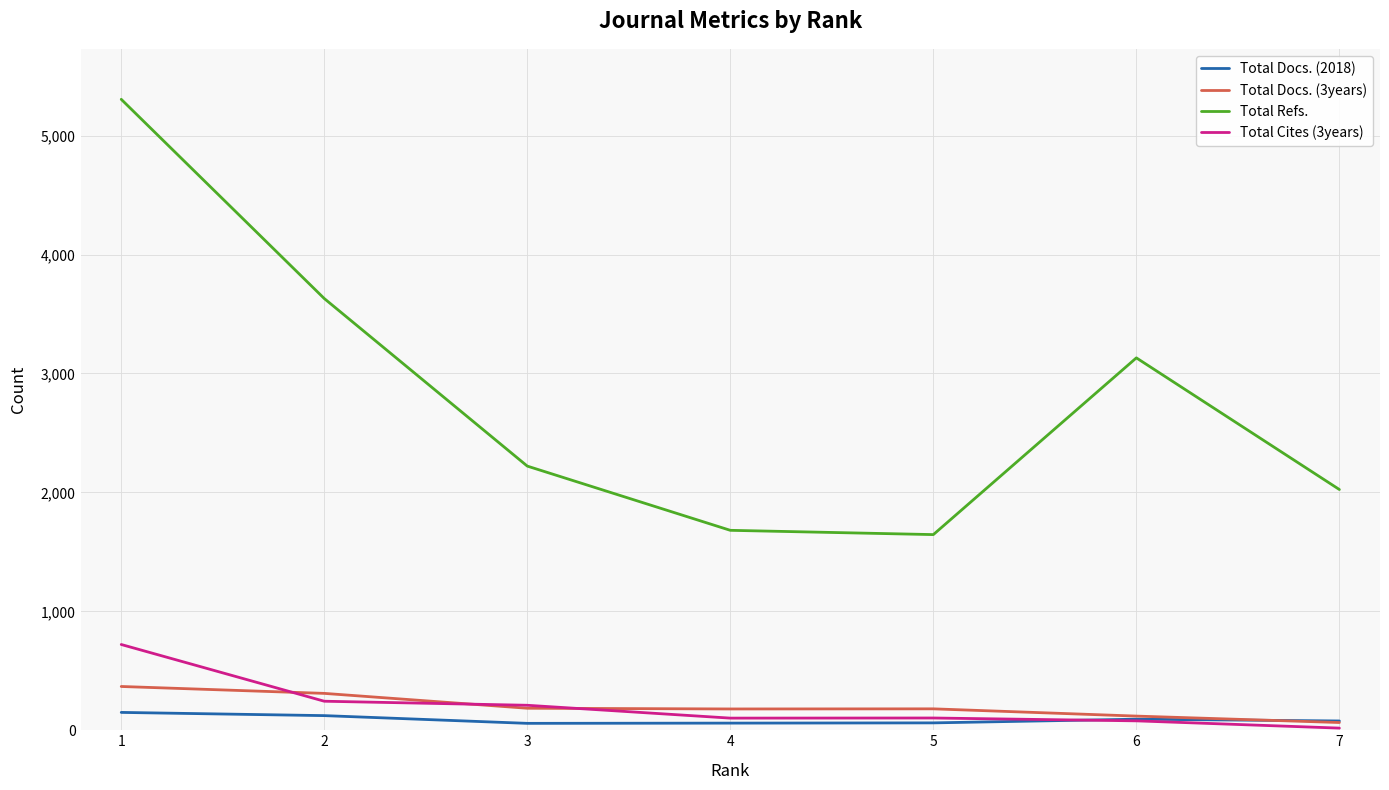

Which series changed the most between 2 and 3?

Total Refs.